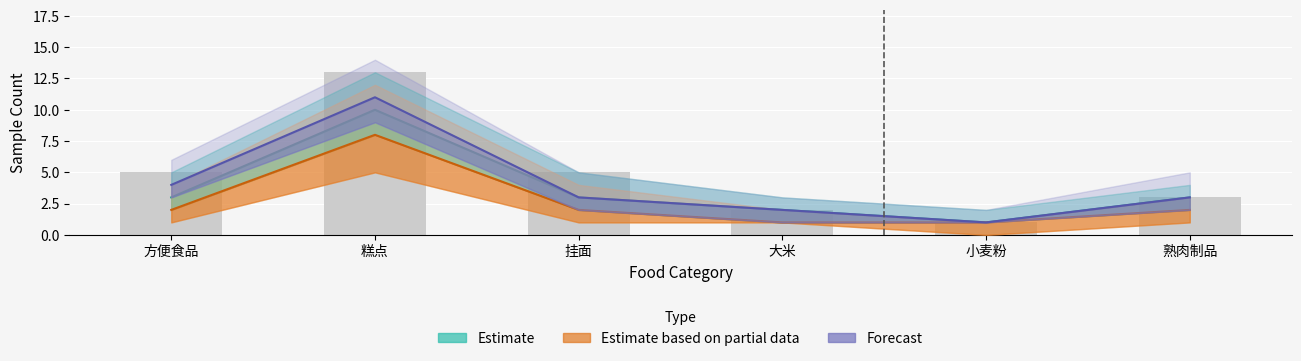

What is the total value across all series at 糕点?

29